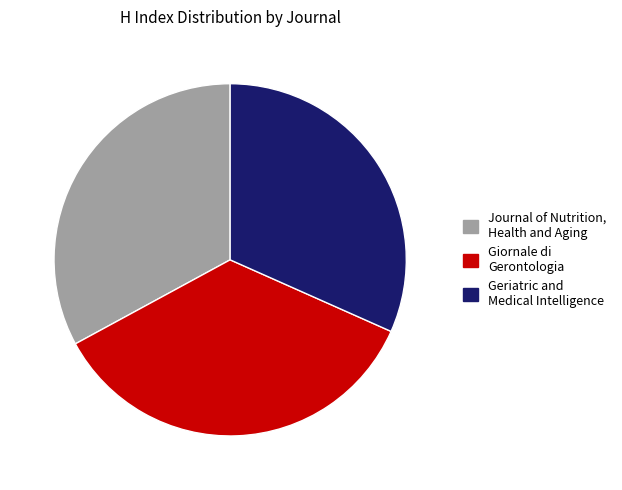

Rank the categories by value from lowest to highest.

Geriatric and Medical Intelligence, Journal of Nutrition, Health and Aging, Giornale di Gerontologia